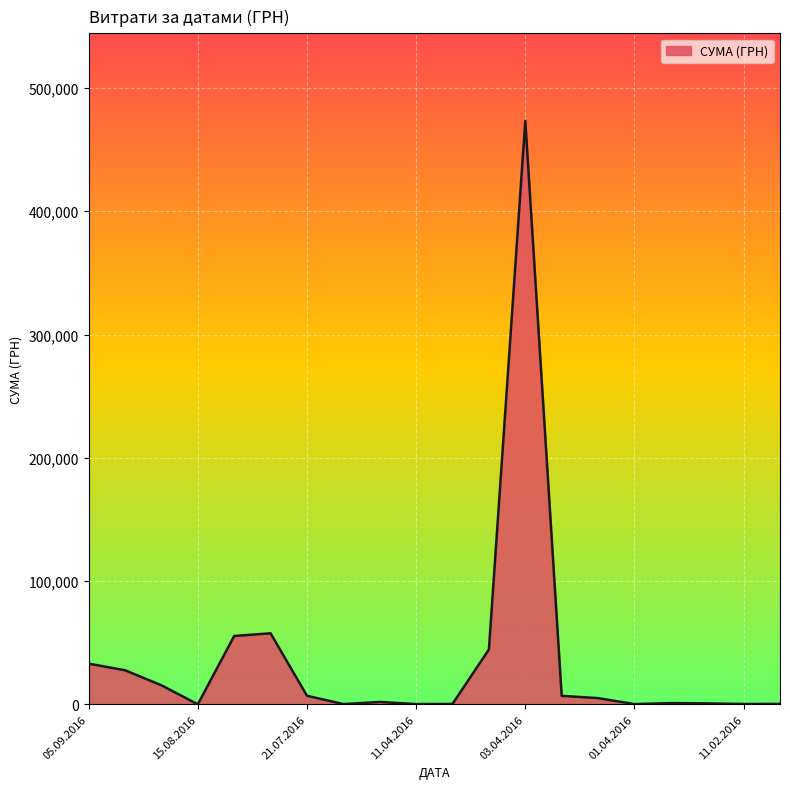

At which label does the data first exceed 5012?

05.09.2016